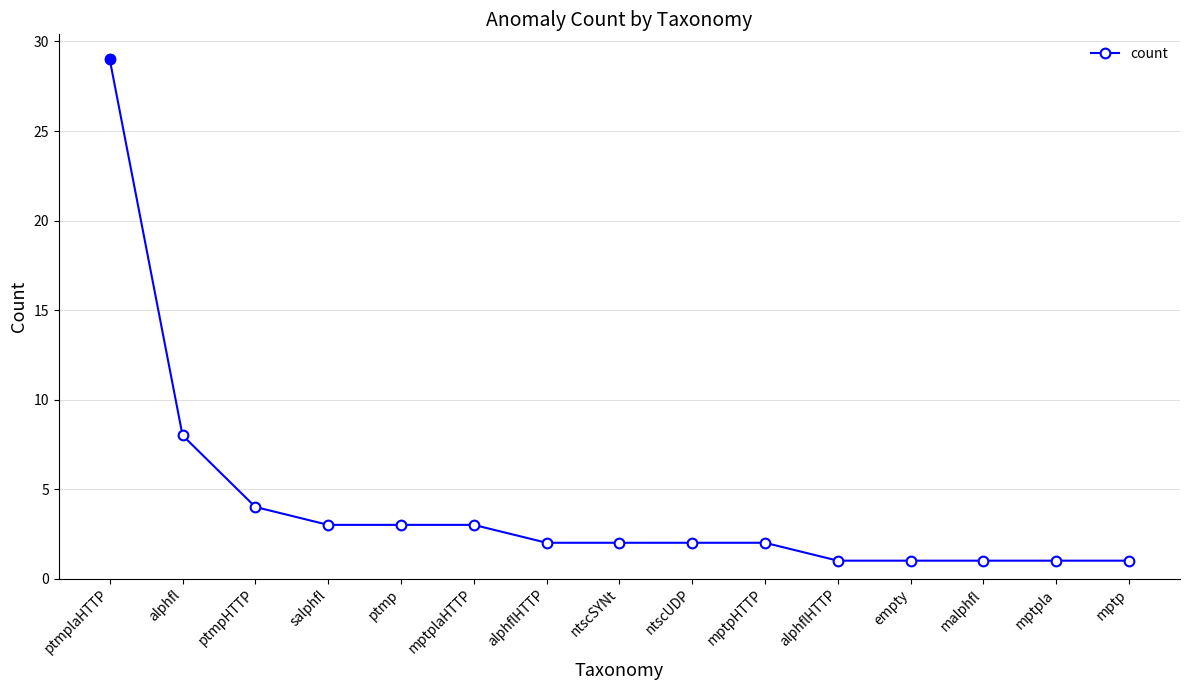

What is the change in value from mptplaHTTP to mptp?

-2